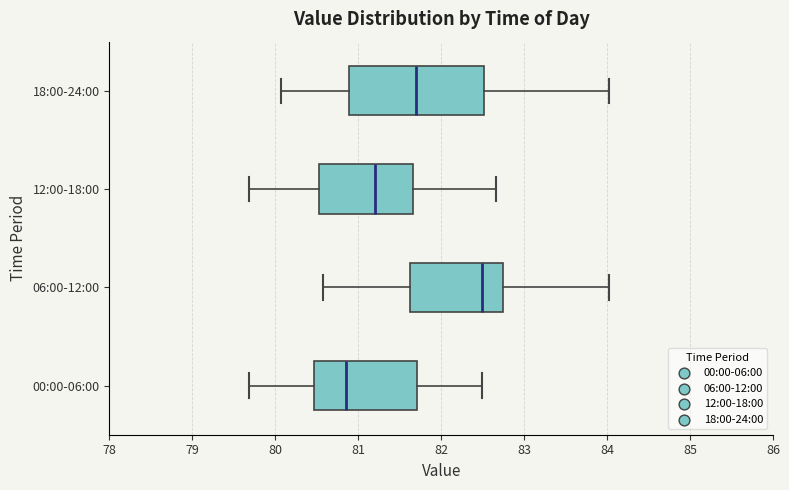

Which box has the furthest to the right median line?

06:00-12:00